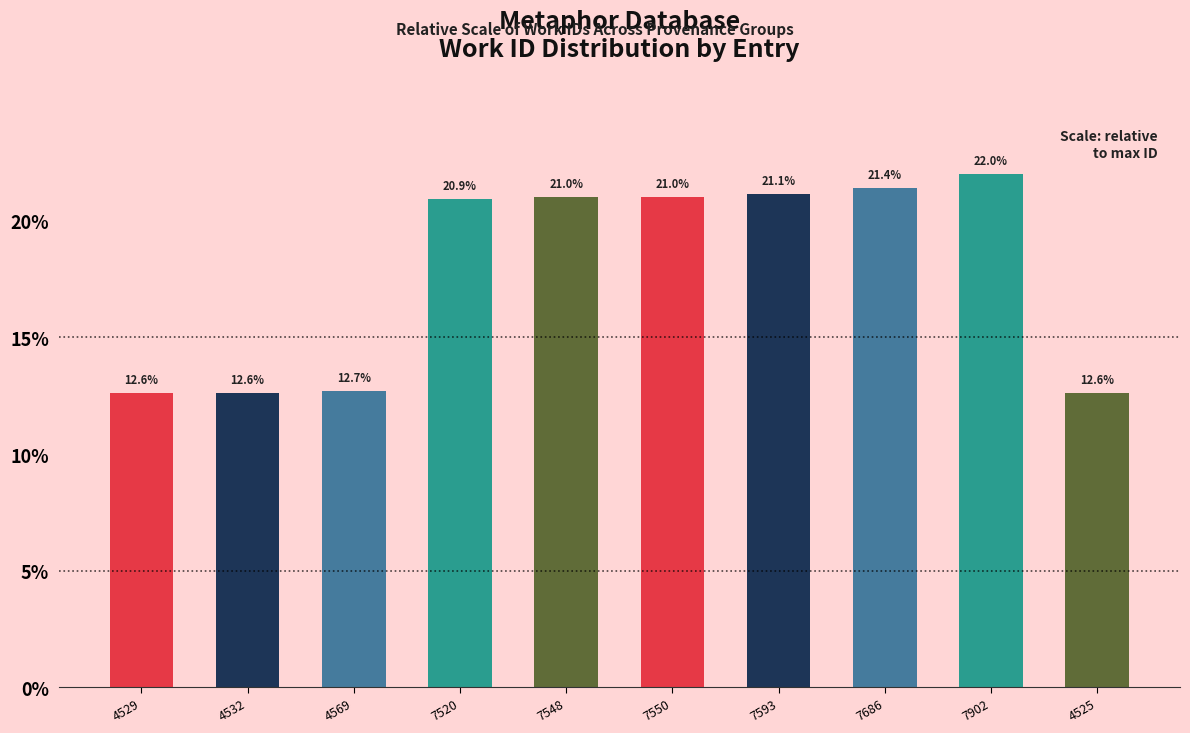

At which label does the data first exceed 21?

7548